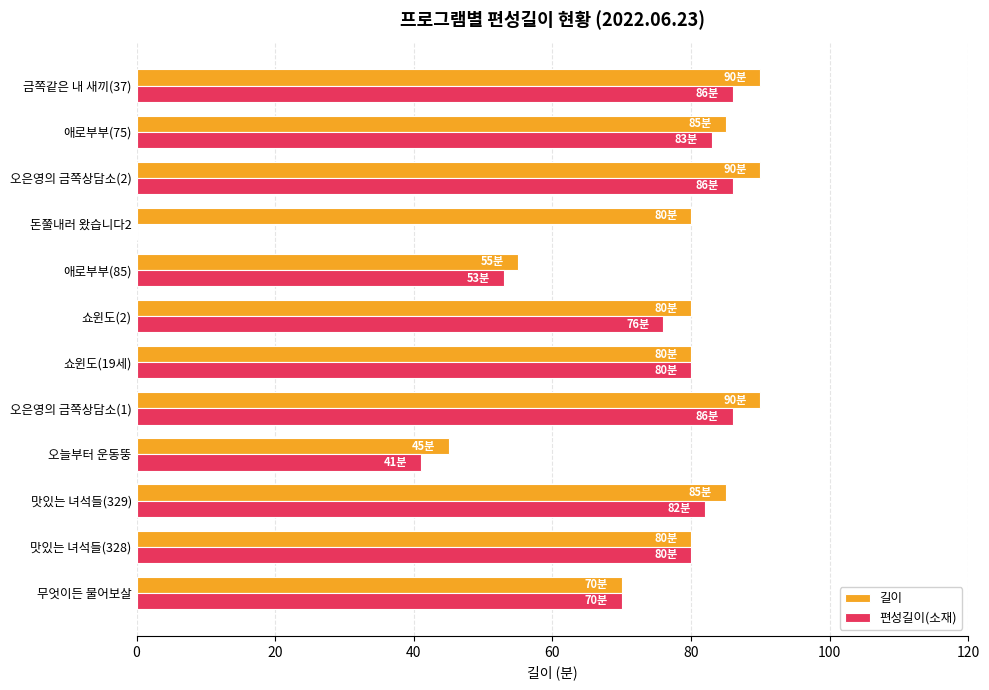

What is the sum of the 편성길이(소재) values at 무엇이든 물어보살 and 맛있는 녀석들(328)?

150